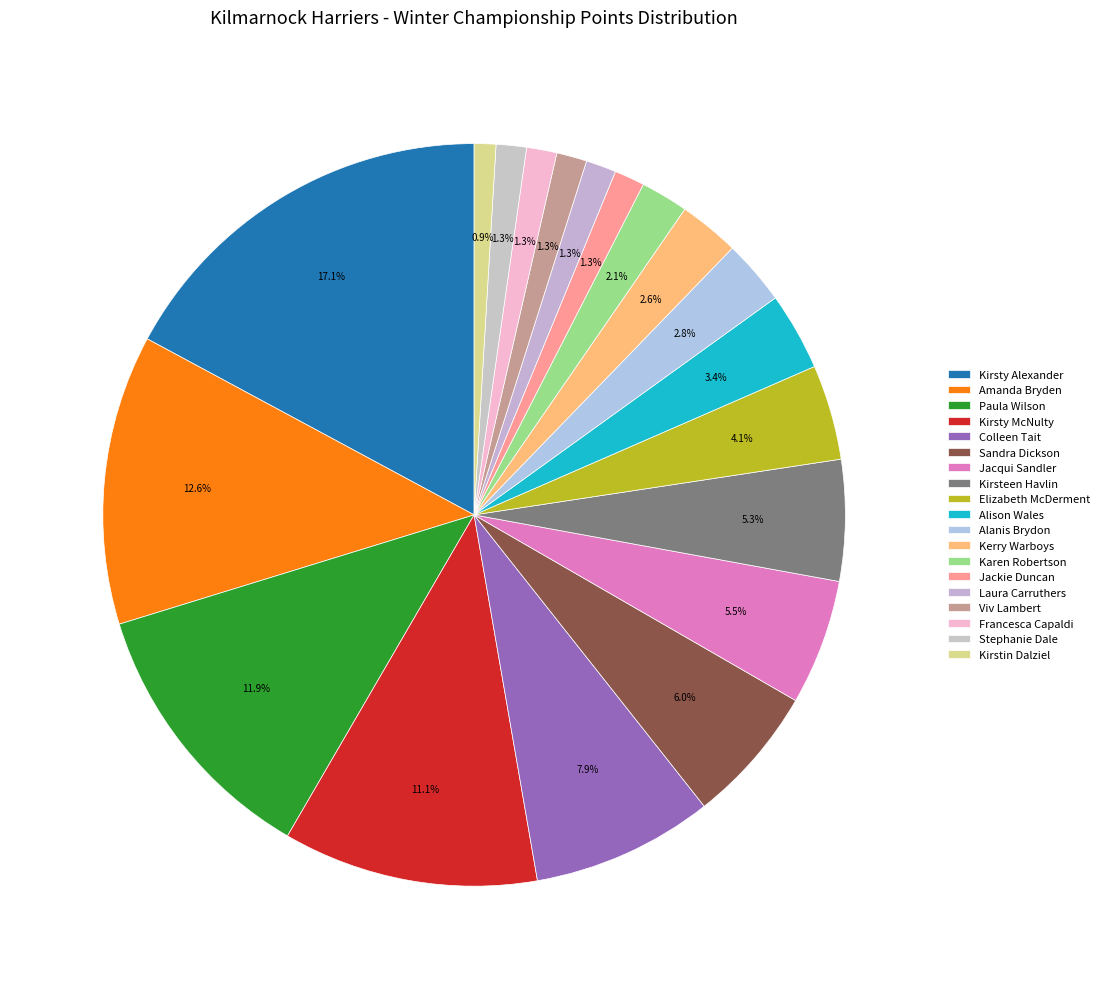

How many segments does this pie chart have?

19